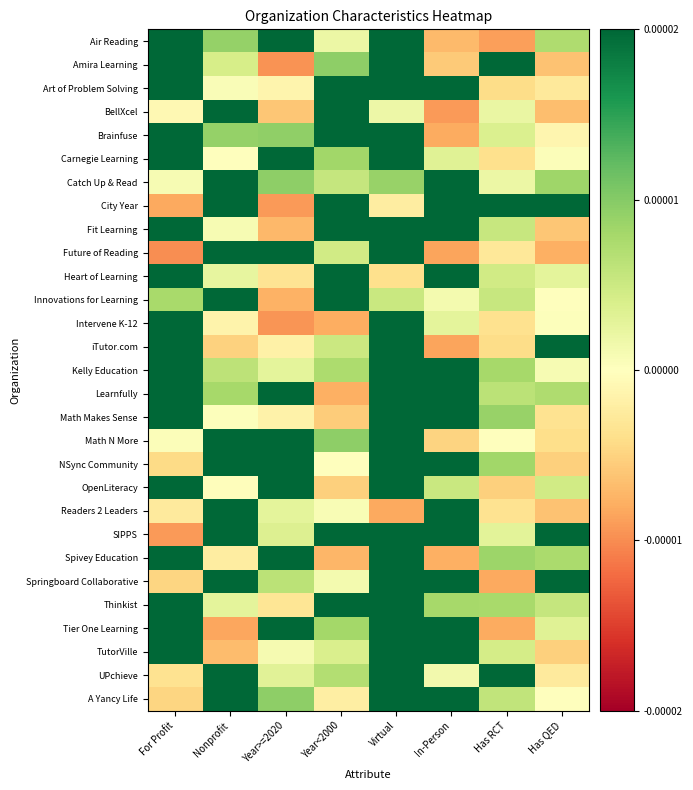

Which category has the highest value across all series?

For Profit